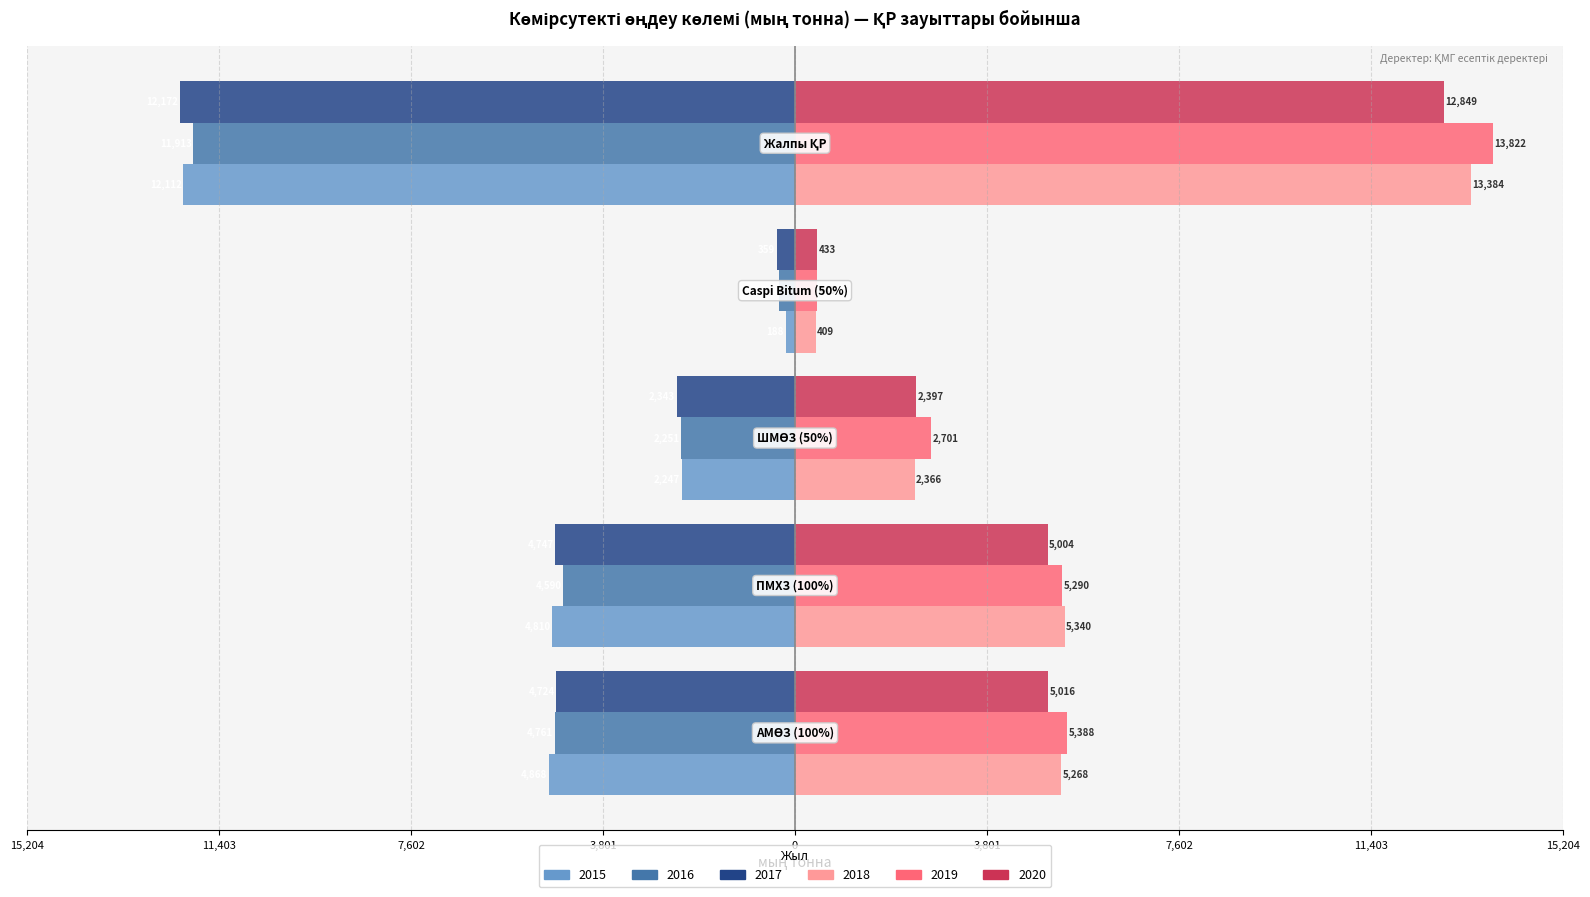

Which series has the largest total across all categories?

2019